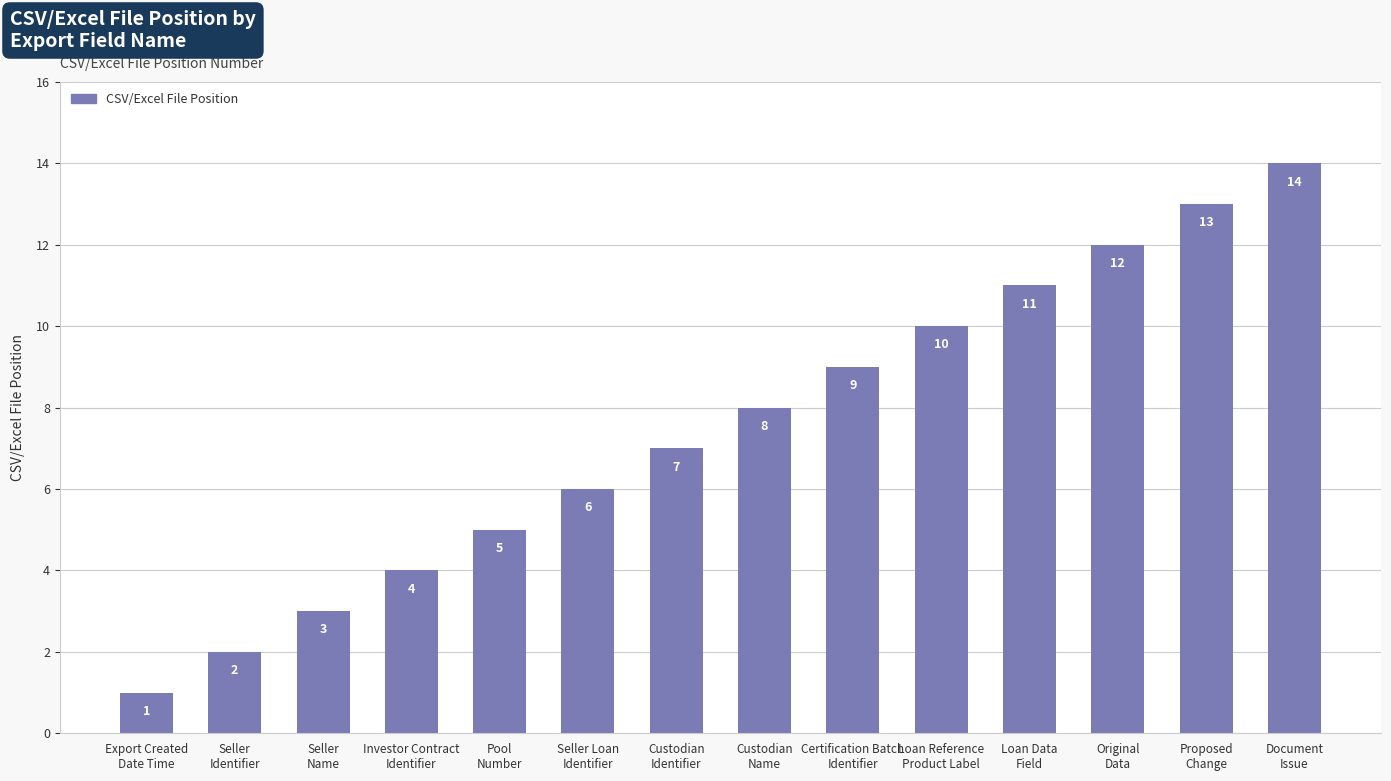

What is the smallest value displayed?

1